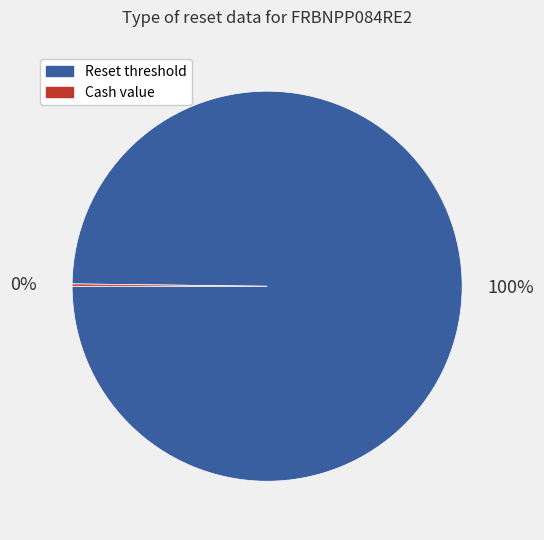

Is there a majority slice in this chart?

Yes